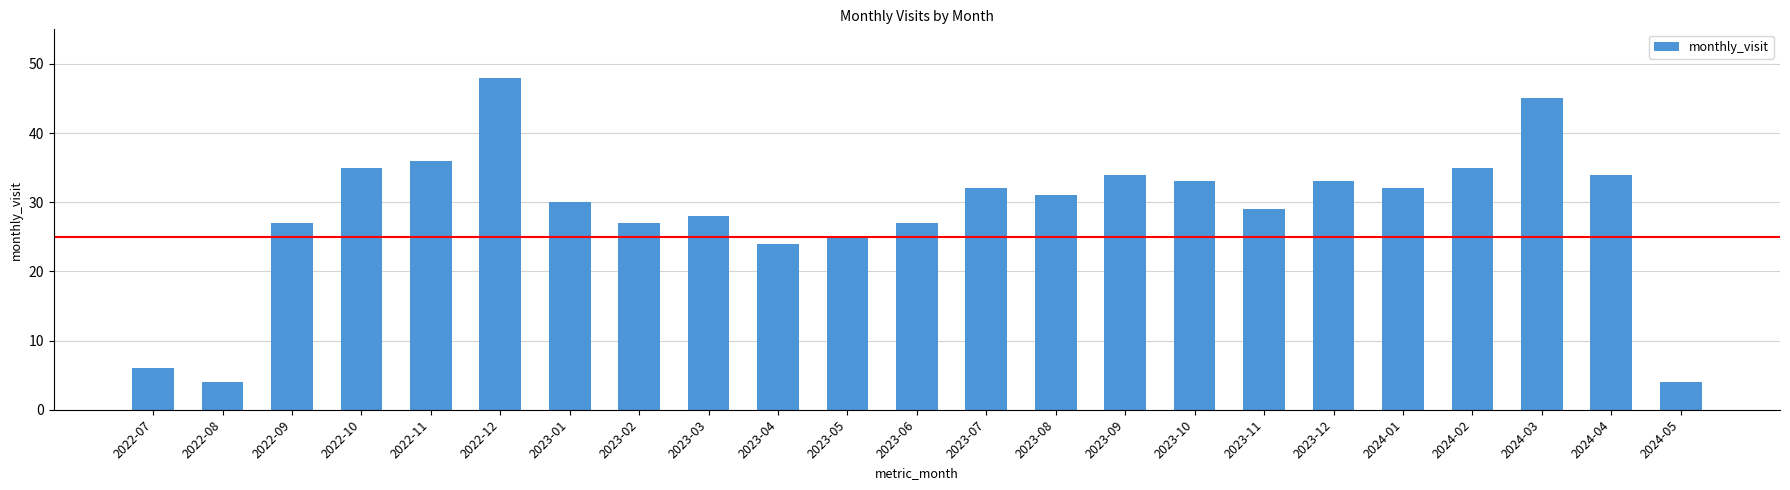

What is the label of the 9th bar from the right?

2023-09